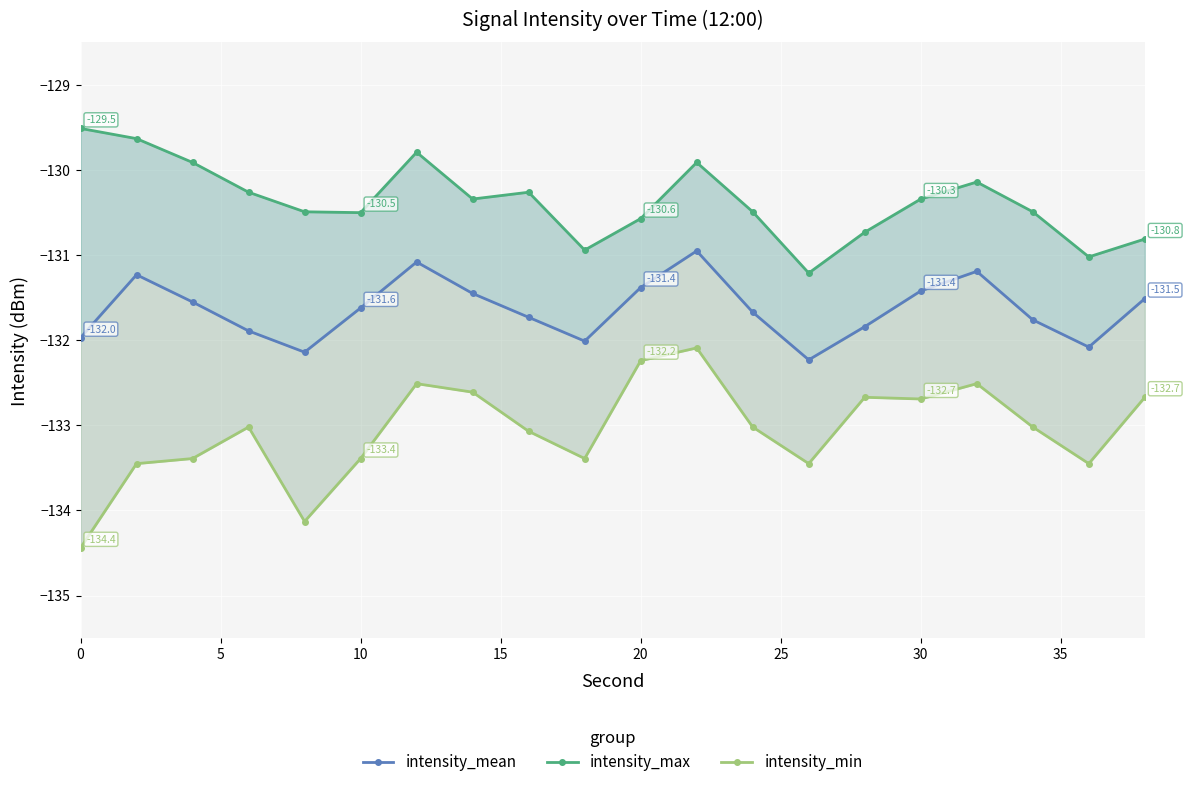

What are all the series names shown in the legend?

intensity_mean, intensity_max, intensity_min